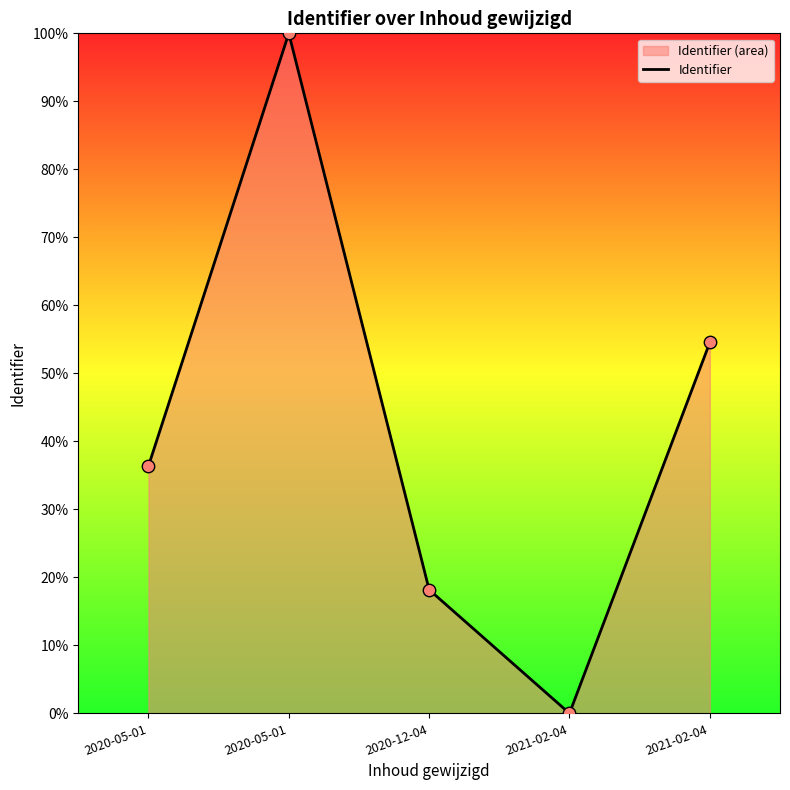

Approximately how many times larger is the value at 2020-05-01 compared to 2020-12-04?

2.0